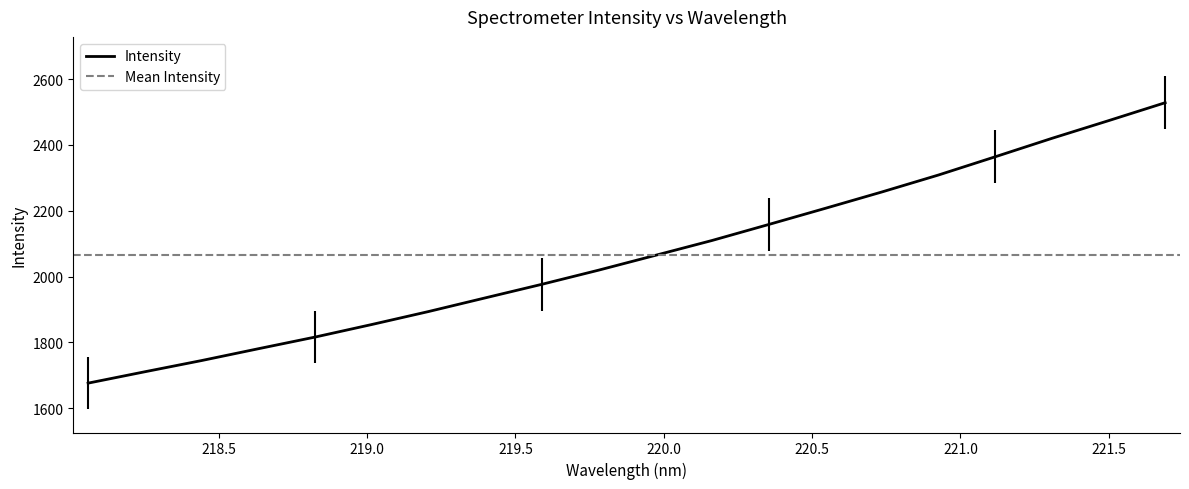

How many data points does each series have?

20